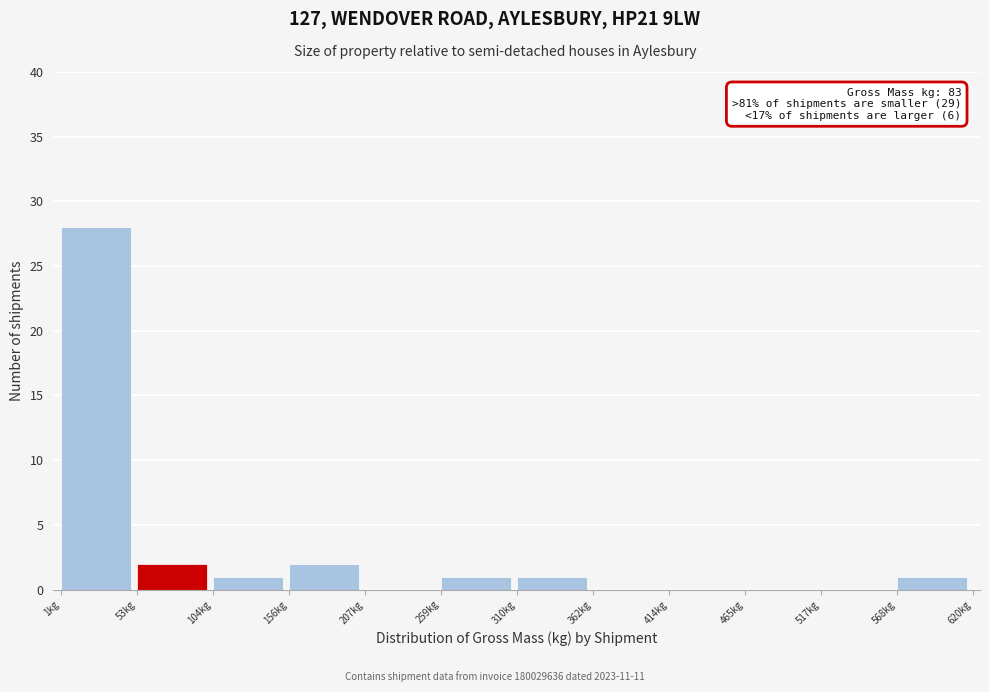

Over which range of the x-axis is the bar tallest?

0 to 50